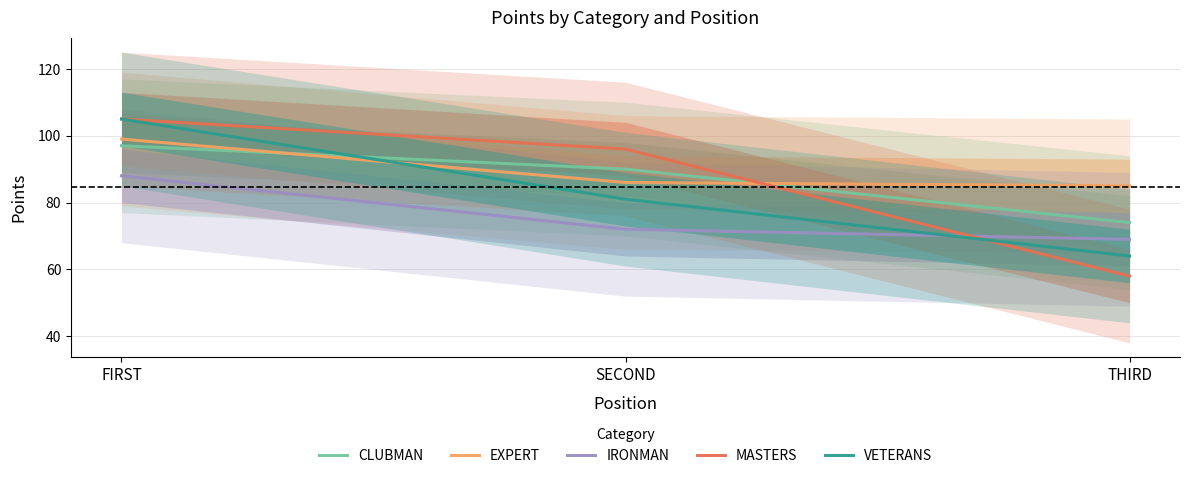

Which has a higher value, THIRD or FIRST?

FIRST